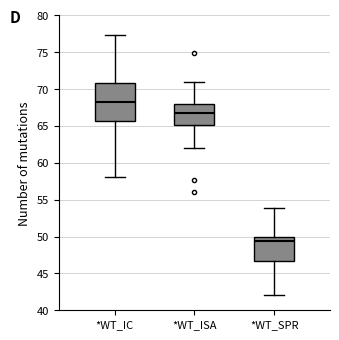

Which box is the tallest, from its lower edge to its upper edge?

*WT_IC